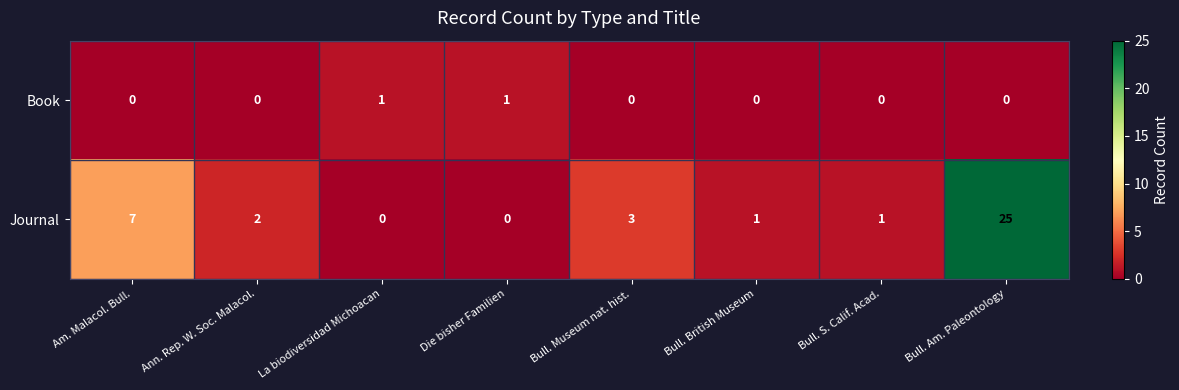

How many categories are shown in the chart?

8